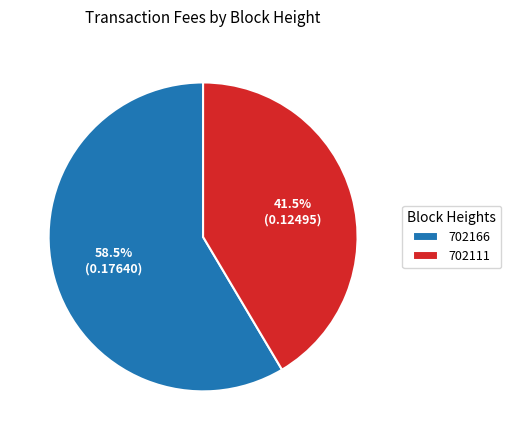

To the nearest percent, what is the difference between the largest and smallest slice percentages?

17%